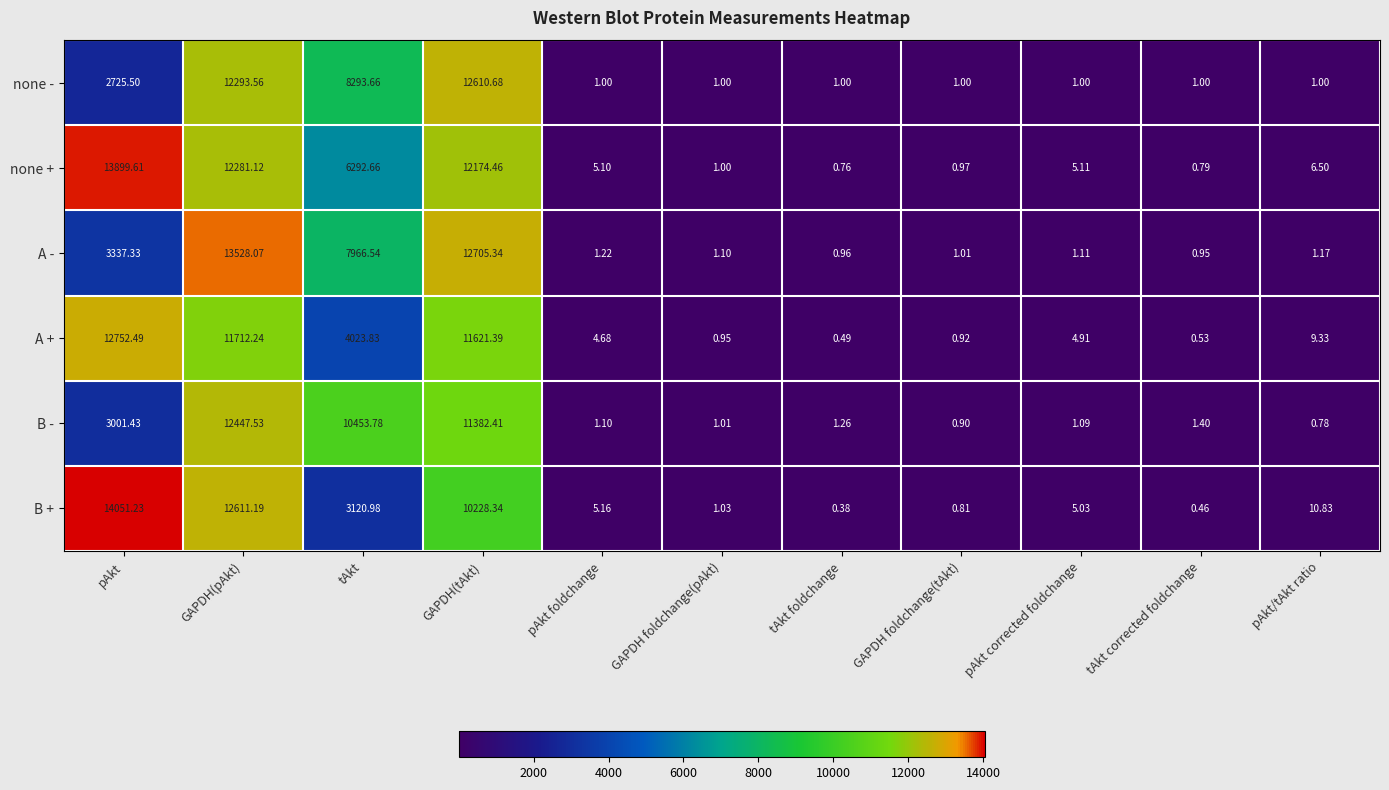

Which series has the largest range (max minus min)?

B +